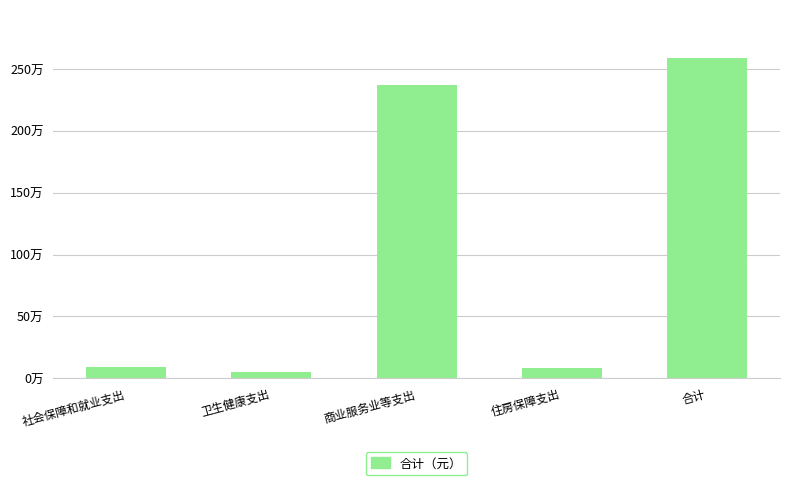

What is the difference between the values at 社会保障和就业支出 and 合计?

2506633.9